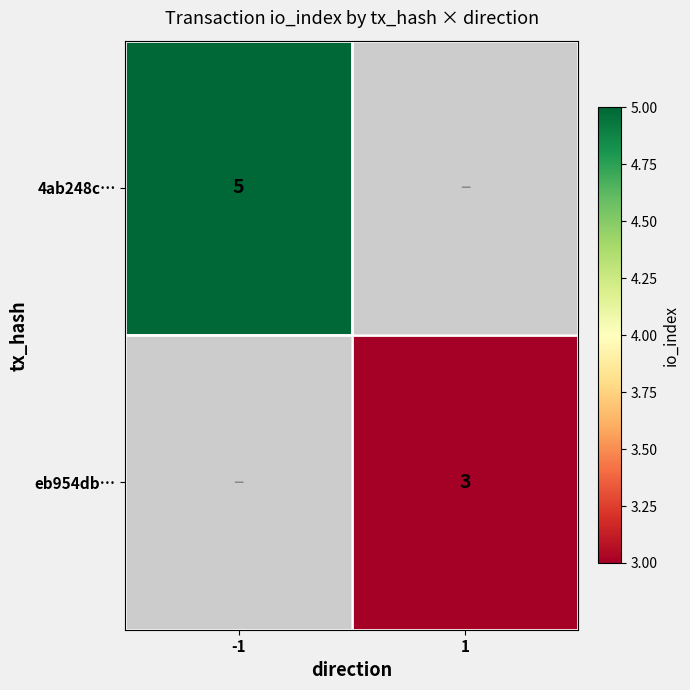

At how many categories does at least one series exceed 4?

1